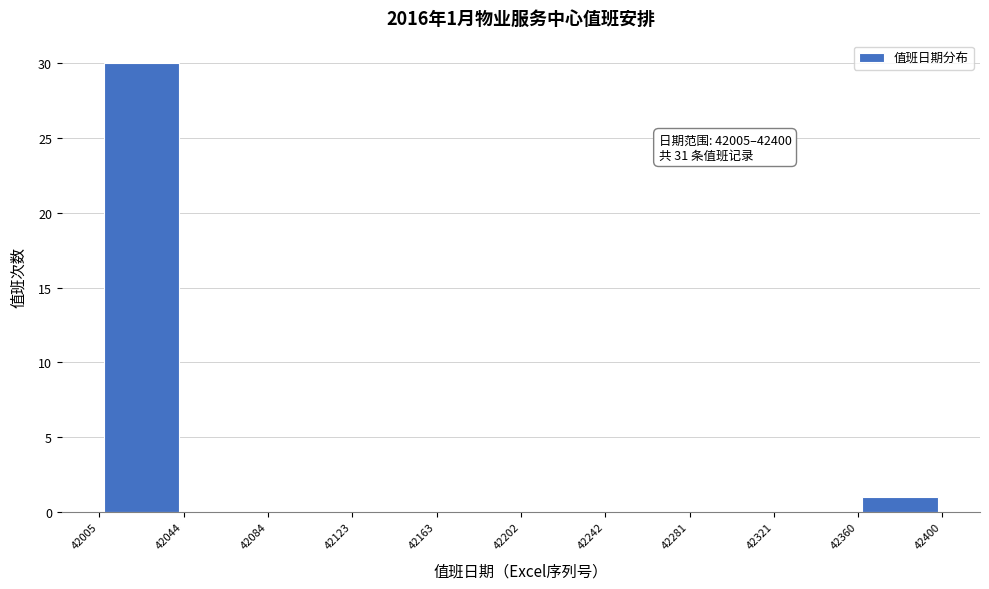

Over which range of the x-axis is the bar tallest?

42005 to 42044